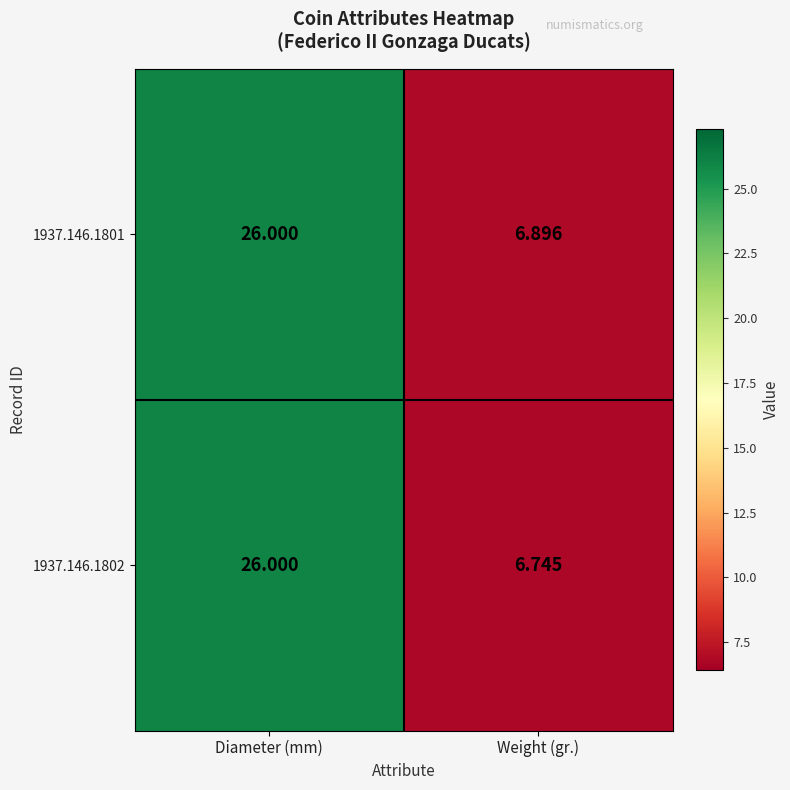

How many series are shown in this chart?

2